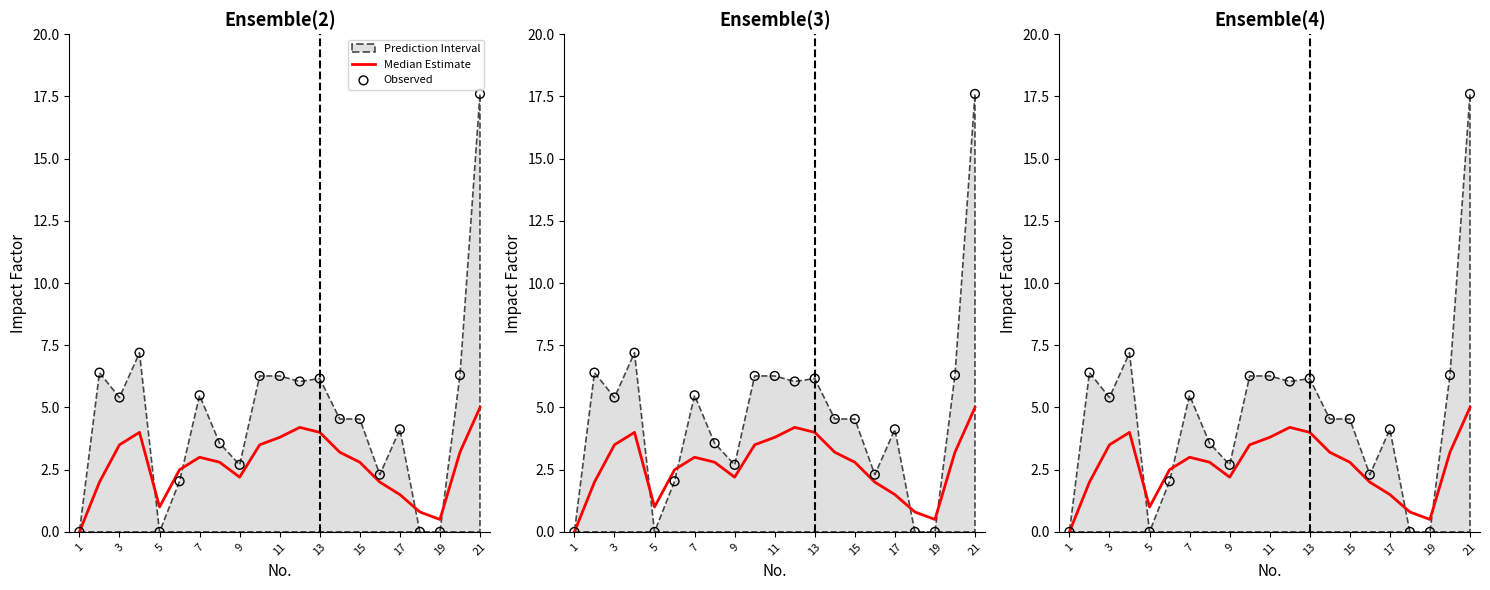

Which series contains the lowest Y value?

Median Estimate